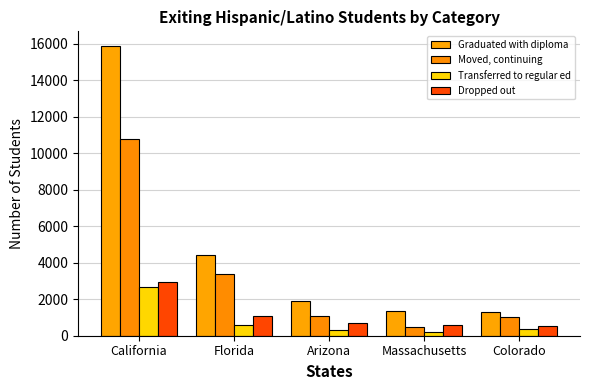

What is the sum of the Graduated with diploma values at Arizona and Florida?

6292